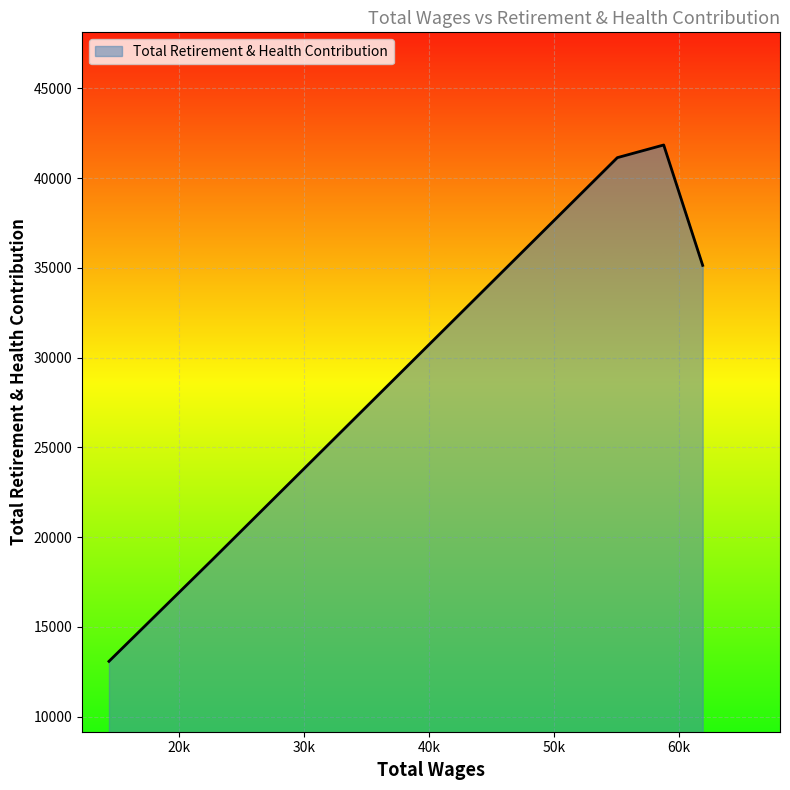

How many values are below 35141?

2